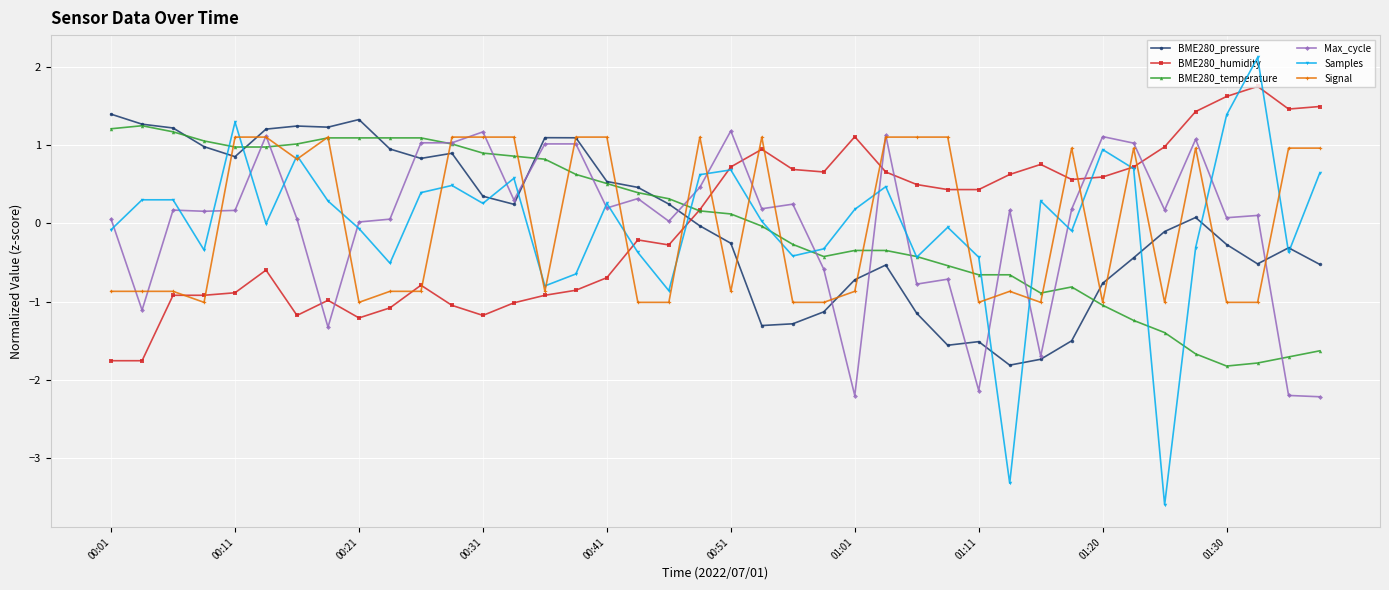

Which series has the widest spread of values?

Samples